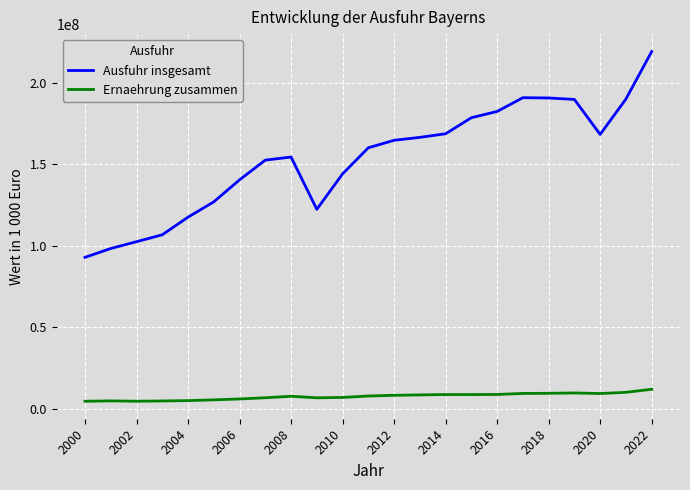

What are all the series names shown in the legend?

Ausfuhr insgesamt, Ernaehrung zusammen